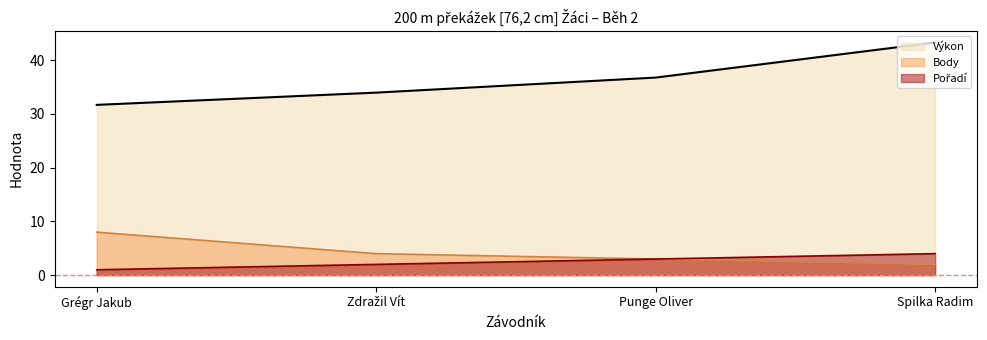

What is the highest value of the Pořadí series?

4.0